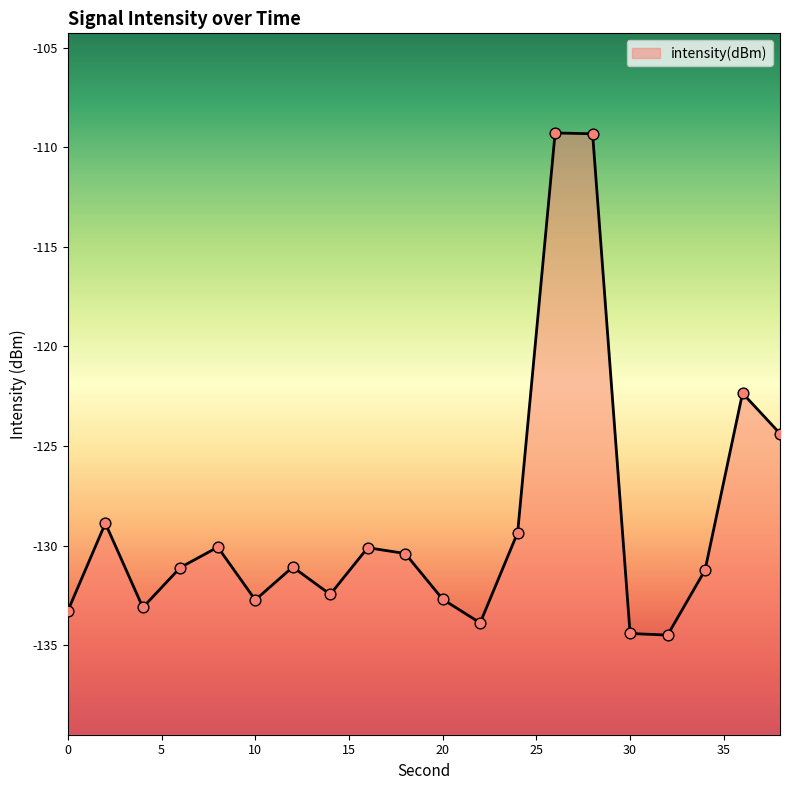

Between 38 and 16, which is larger?

38